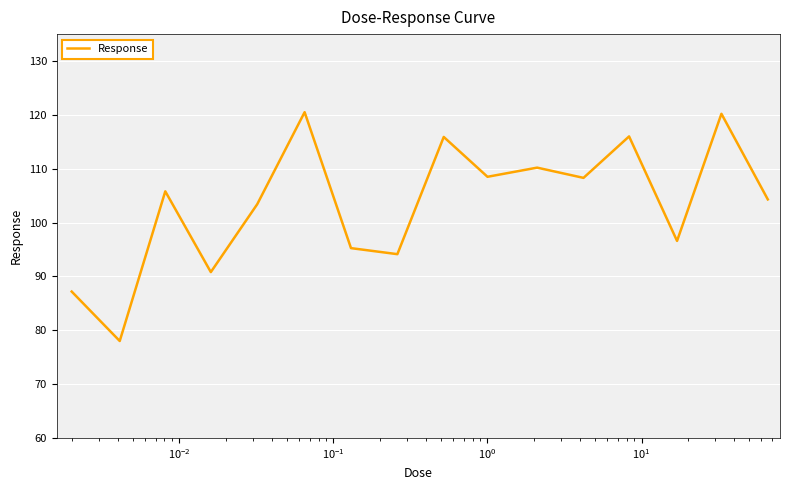

What is the greatest value displayed?

120.5